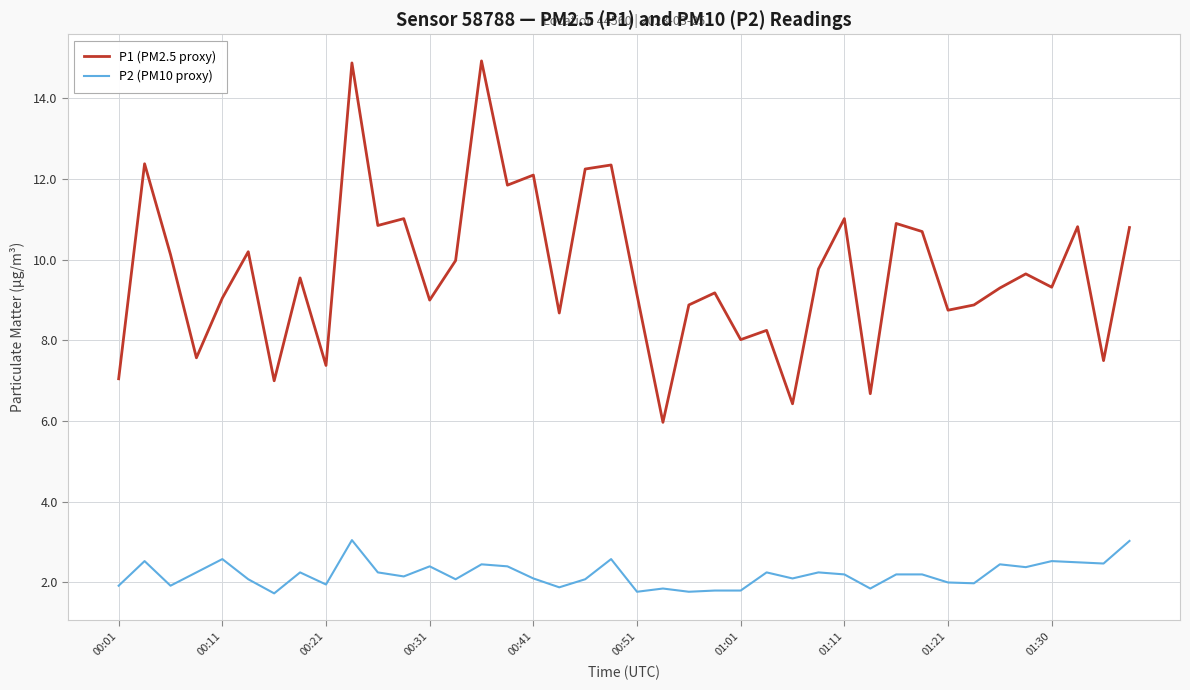

Which series has the largest total across all categories?

P1 (PM2.5 proxy)